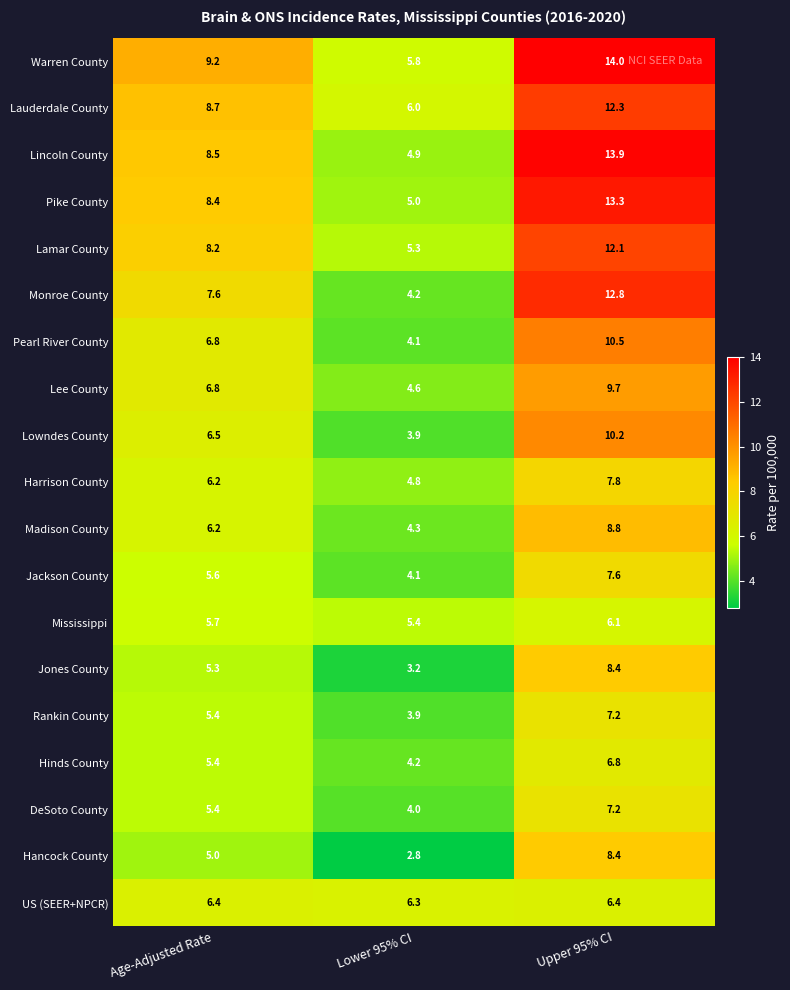

What is the difference between the second highest and minimum values in the Pike County series?

3.4